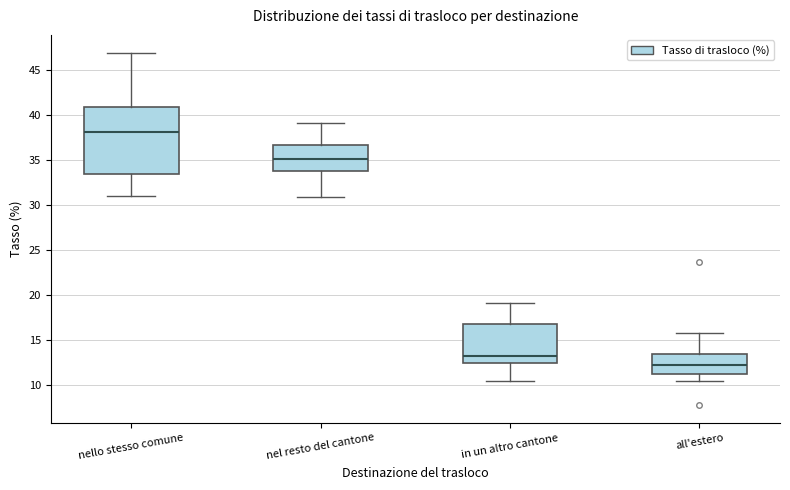

Where is the upper edge of the box for nello stesso comune on the y-axis? The values are not printed on the chart, so give them approximately, as read against the axis.

41.0